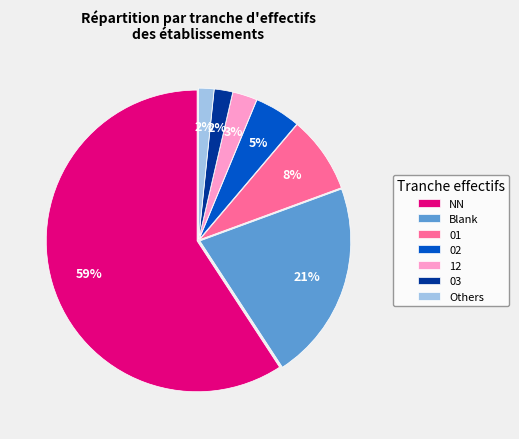

What percentage is the 03 slice, to the nearest percent?

2%